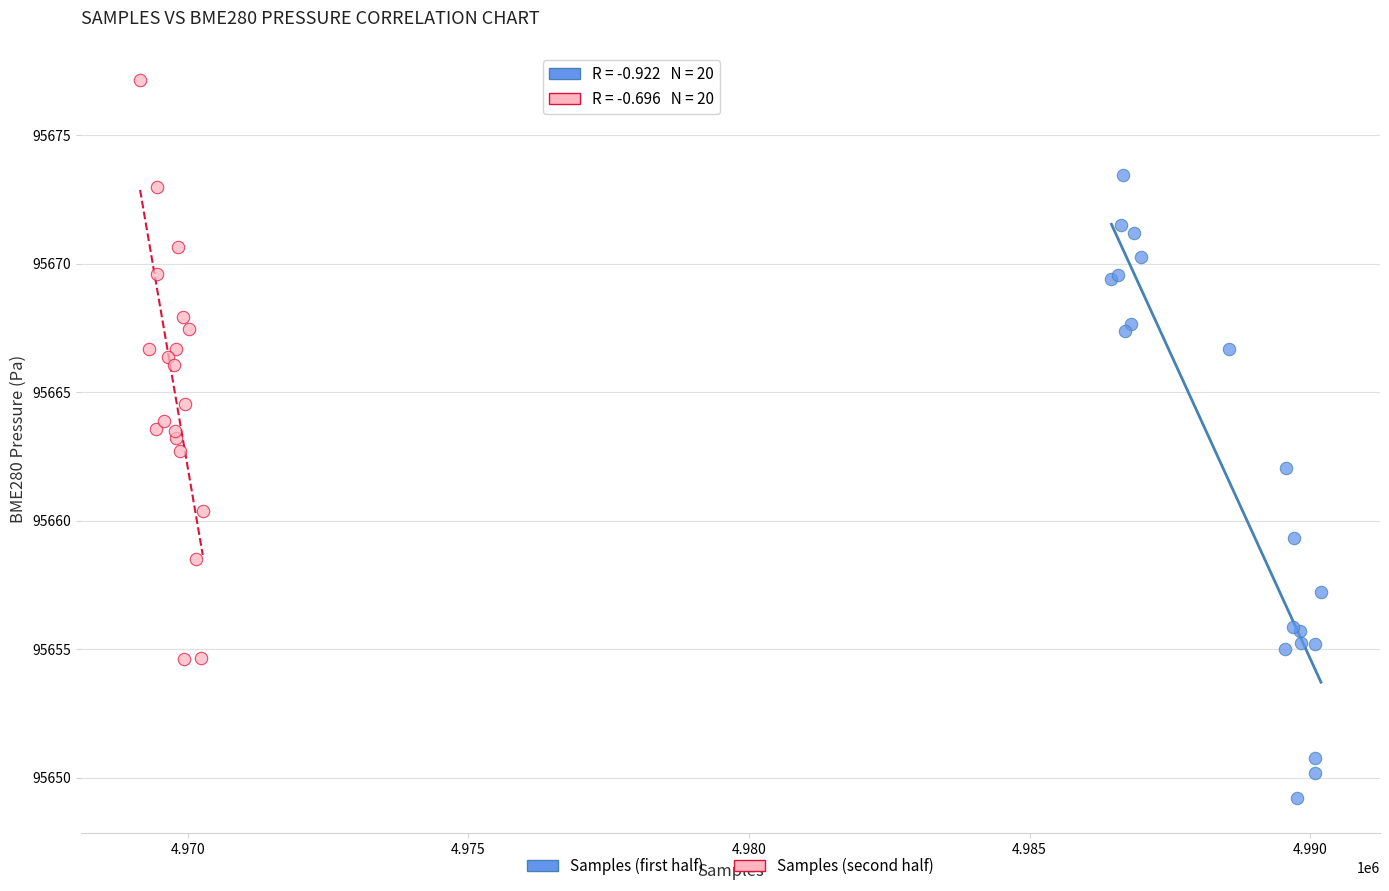

Which series reaches the minimum Y coordinate?

Samples (first half)